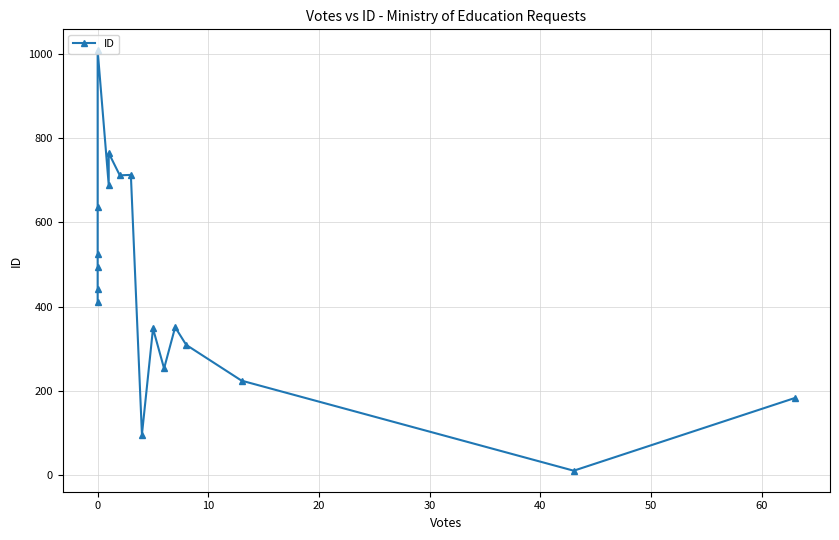

How many points are higher than both their immediate neighbors (excluding endpoints)?

5